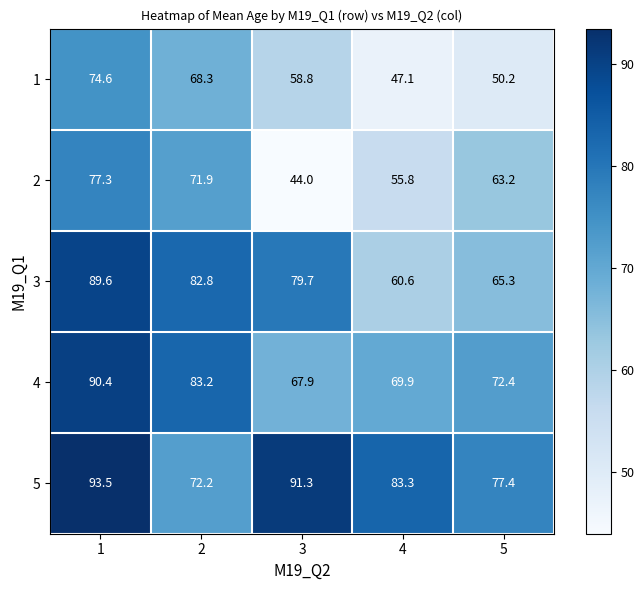

Read the 1 value at 3.

58.8